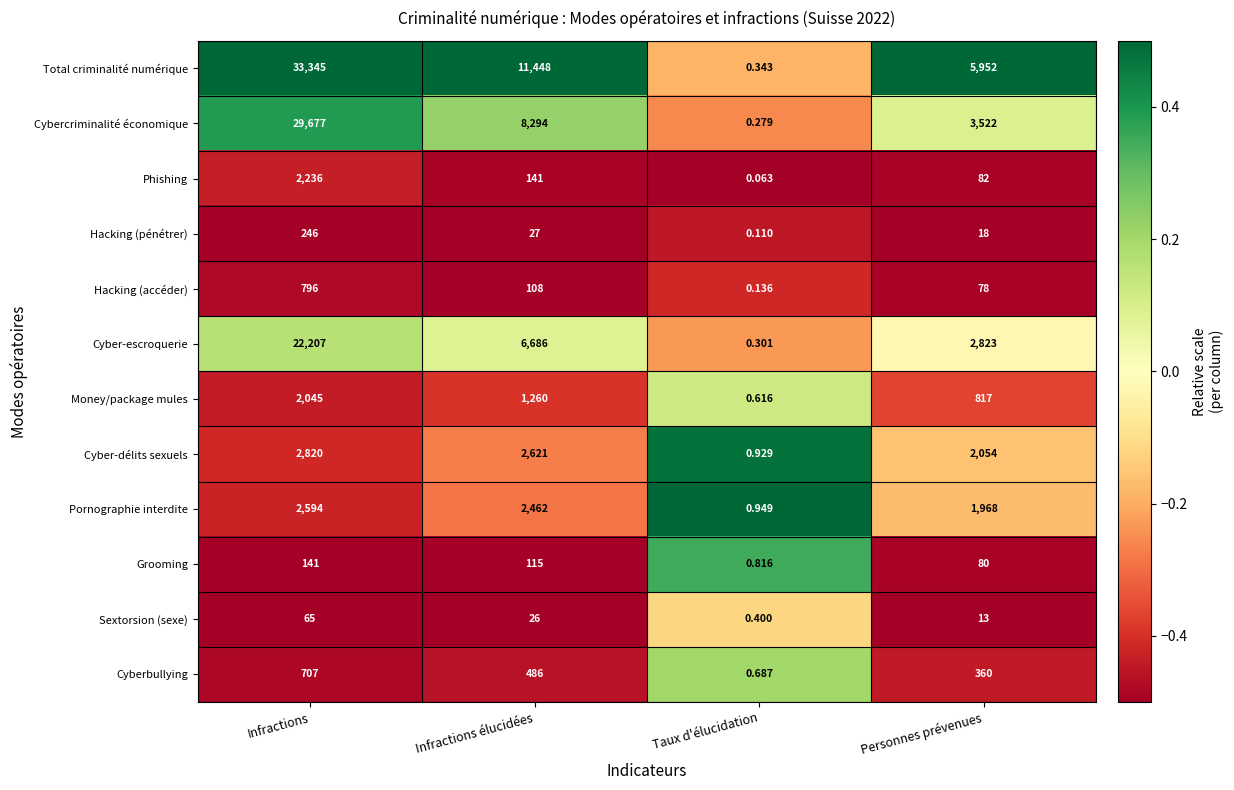

Between Infractions and Infractions élucidées, which series saw the biggest shift?

Total criminalité numérique